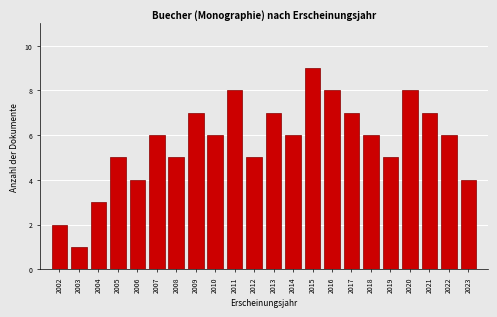

Reading right to left, extract all data points from this chart.

2023=4	2022=6	2021=7	2020=8	2019=5	2018=6	2017=7	2016=8	2015=9	2014=6	2013=7	2012=5	2011=8	2010=6	2009=7	2008=5	2007=6	2006=4	2005=5	2004=3	2003=1	2002=2